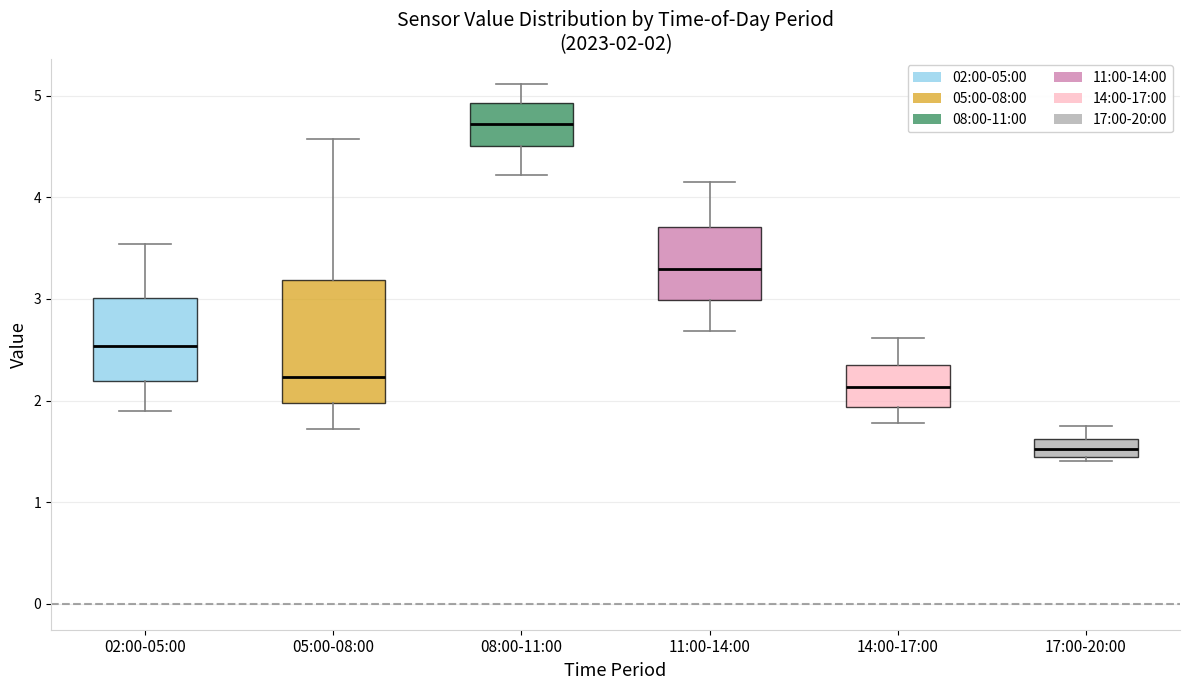

Comparing the boxes themselves (not the whiskers), which one is the tallest?

05:00-08:00